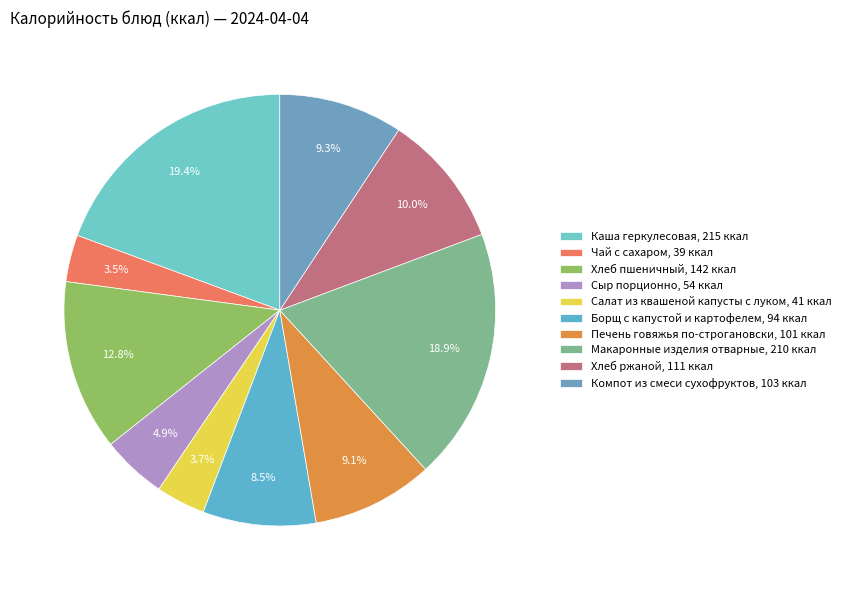

To the nearest percent, what is the difference between the Борщ с капустой и картофелем and Чай с сахаром slice percentages?

5%